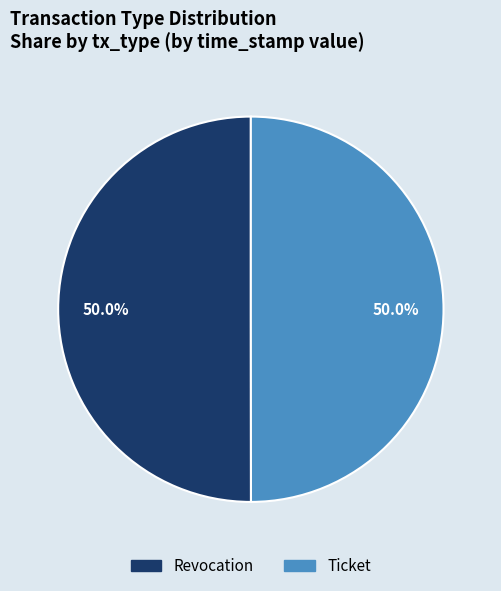

Is it true that Ticket is 50% of the pie?

True